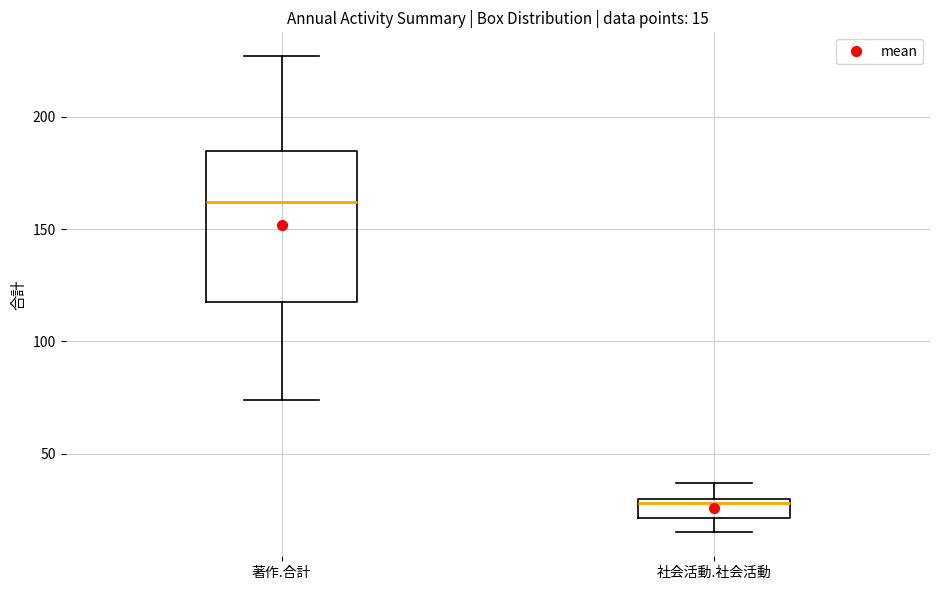

Comparing the boxes themselves (not the whiskers), which one is the tallest?

著作.合計